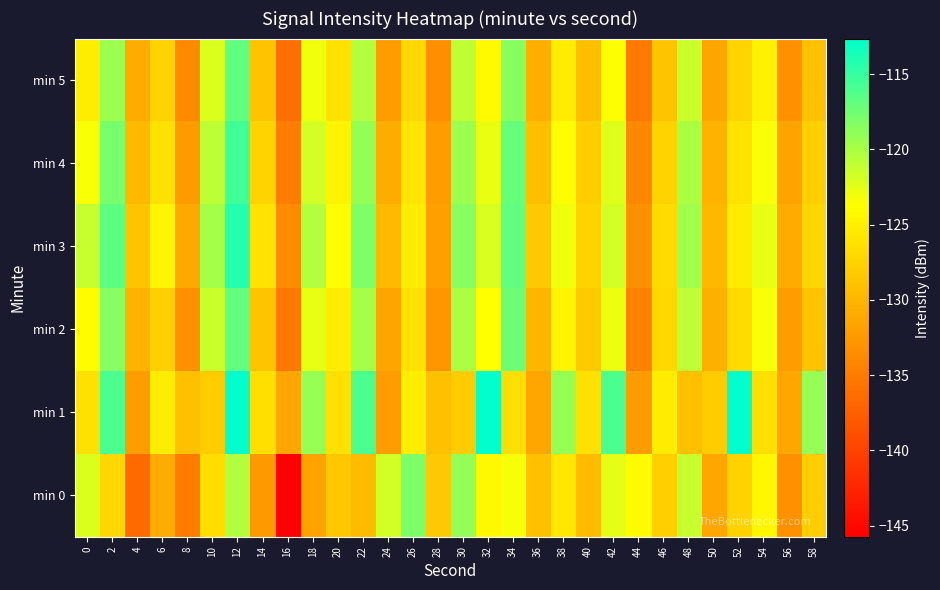

At which category is the sum across all series the highest?

12